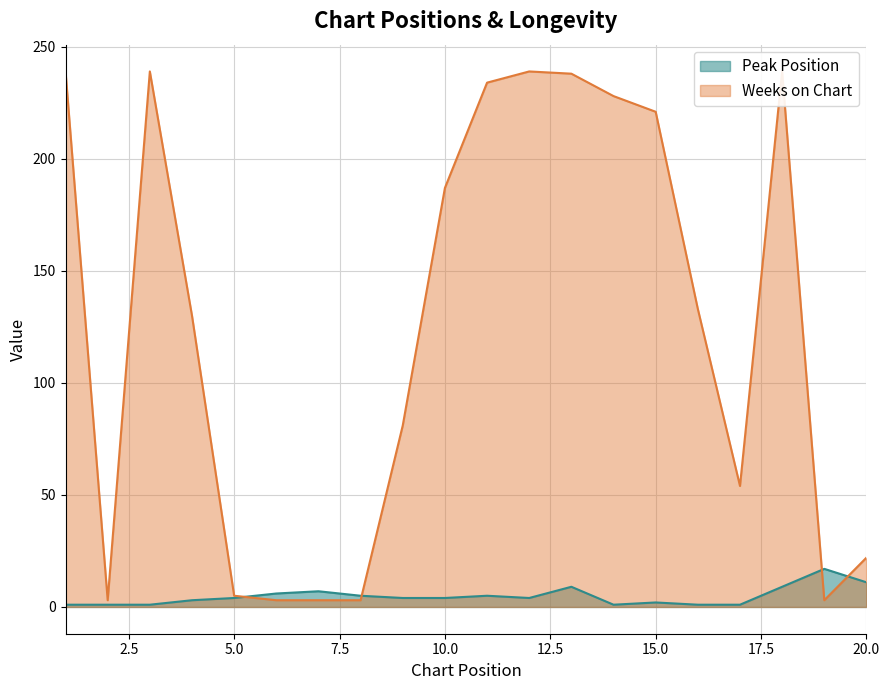

What is the value of the Peak Position point at the 13th from the left?

9